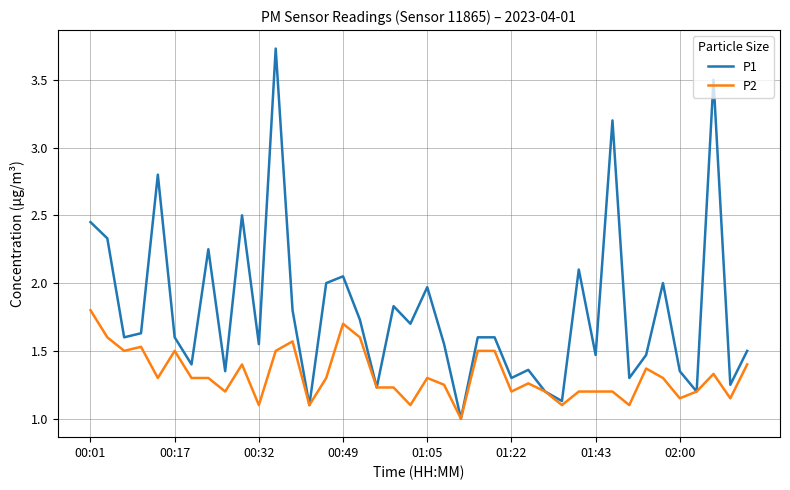

What is the sum of all P2 values?

52.8